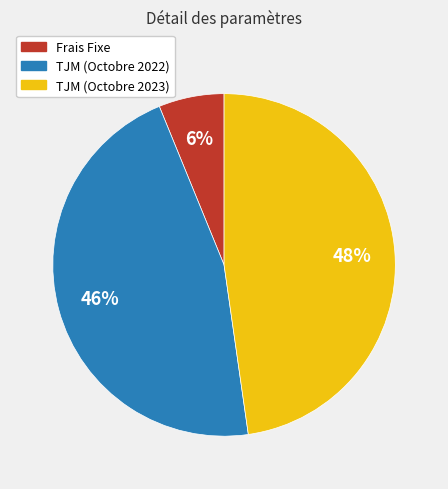

Rank the categories by value from lowest to highest.

Frais Fixe, TJM (Octobre 2022), TJM (Octobre 2023)